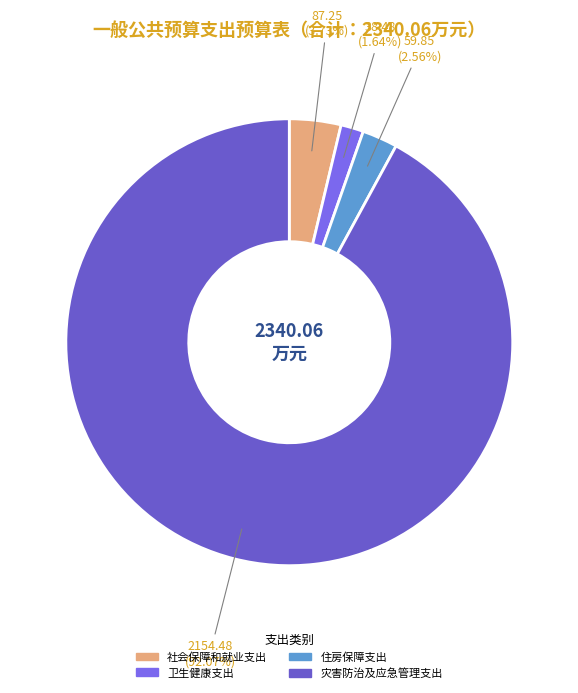

What percentage do 卫生健康支出 and 社会保障和就业支出 together represent?

5.4%